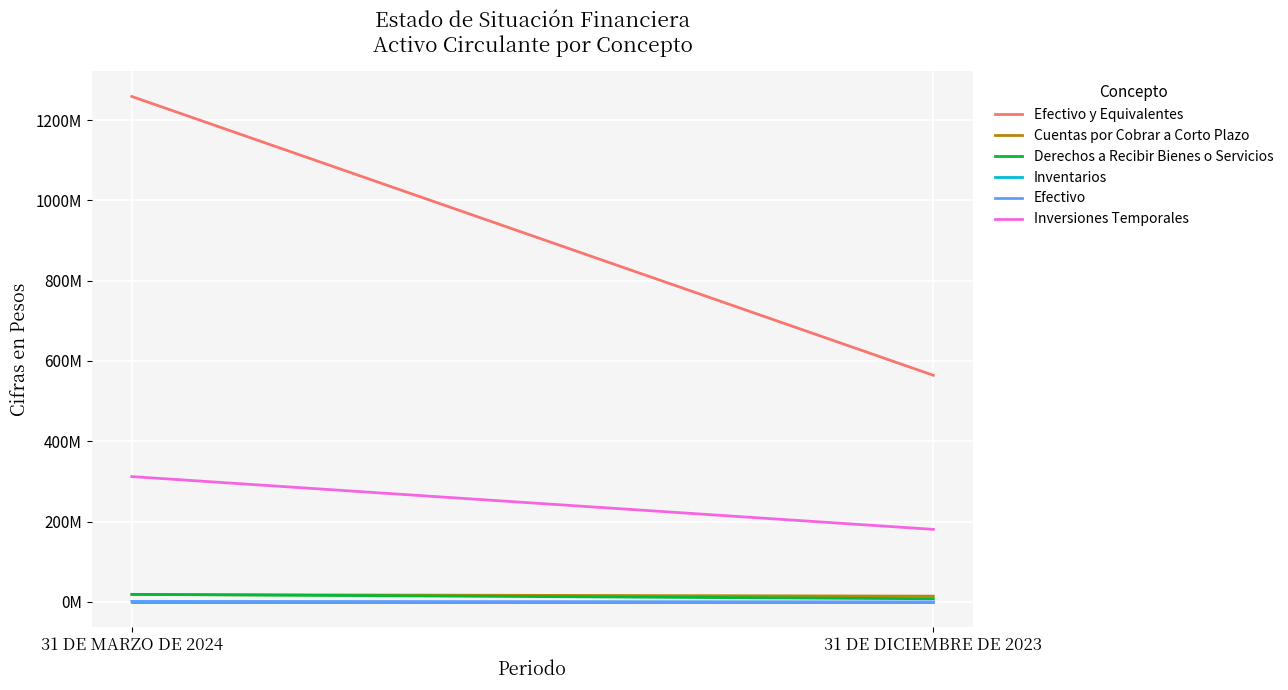

Between 31 DE MARZO DE 2024 and 31 DE DICIEMBRE DE 2023, which series saw the biggest shift?

Efectivo y Equivalentes